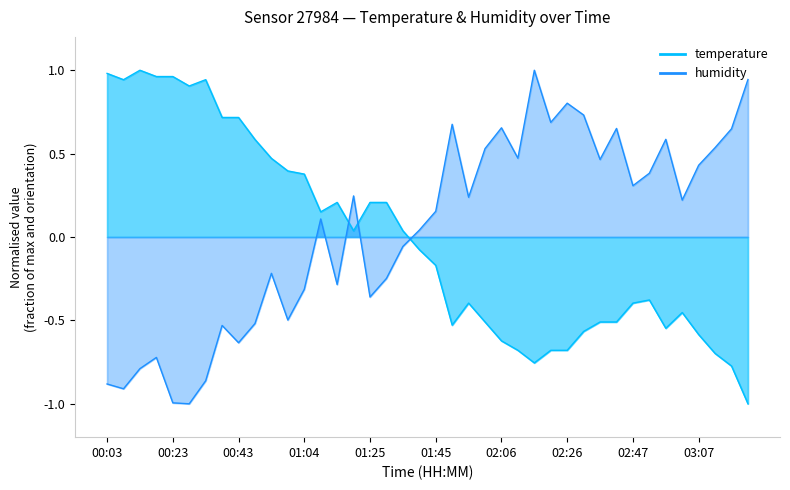

Where is the first local maximum for temperature?

00:13